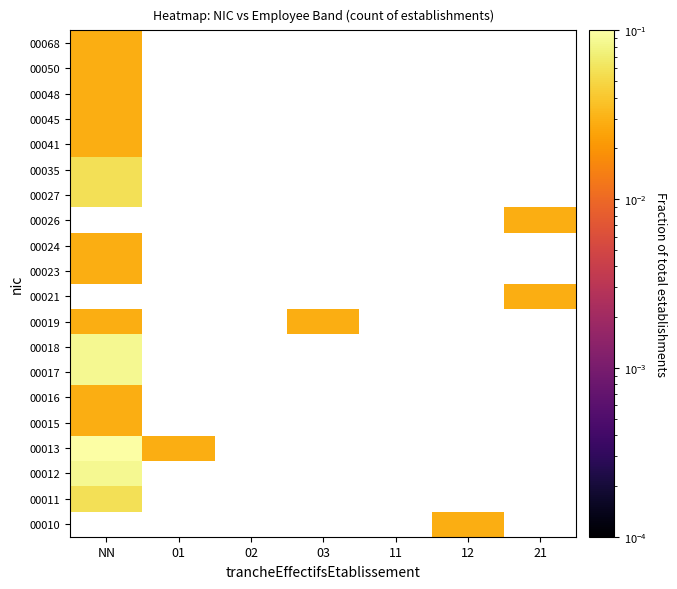

How many values in 00024 are above zero?

1